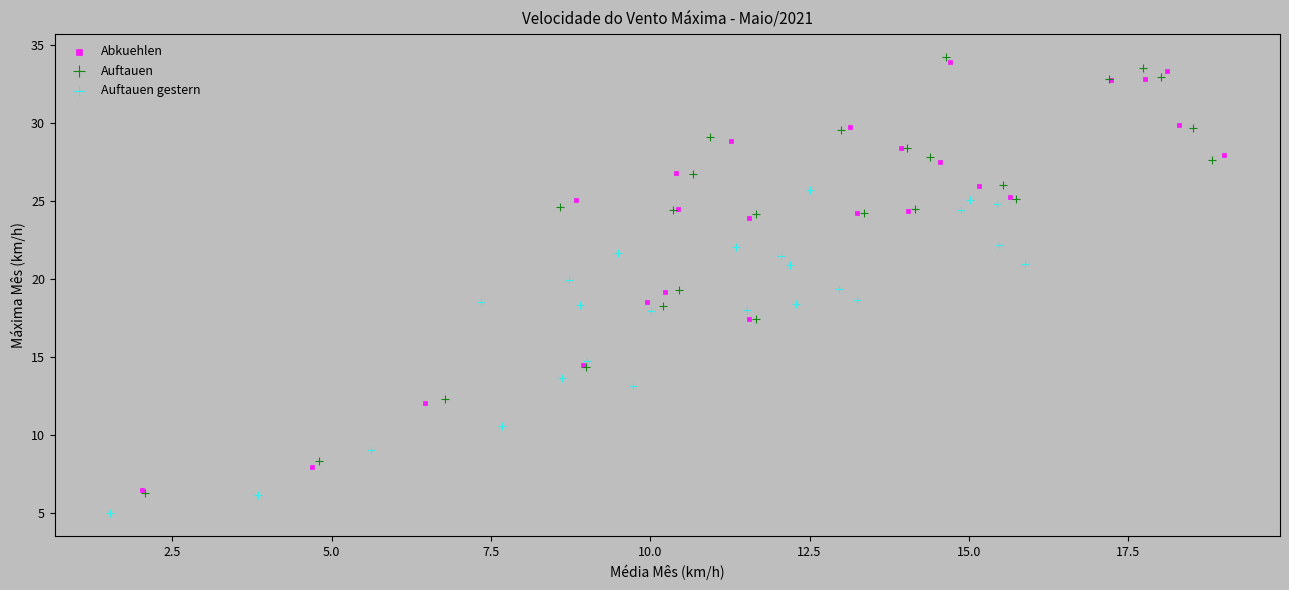

Which series contains the lowest Y value?

Auftauen gestern